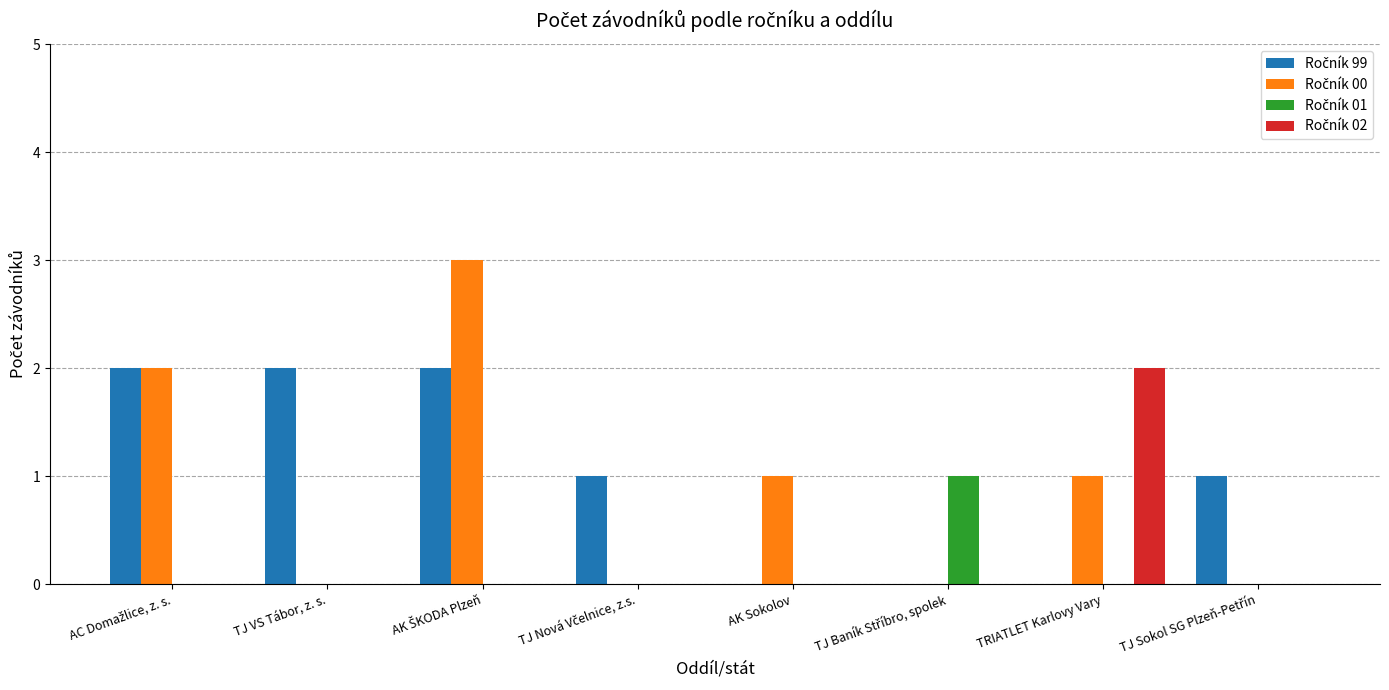

How many distinct data groups are displayed?

4